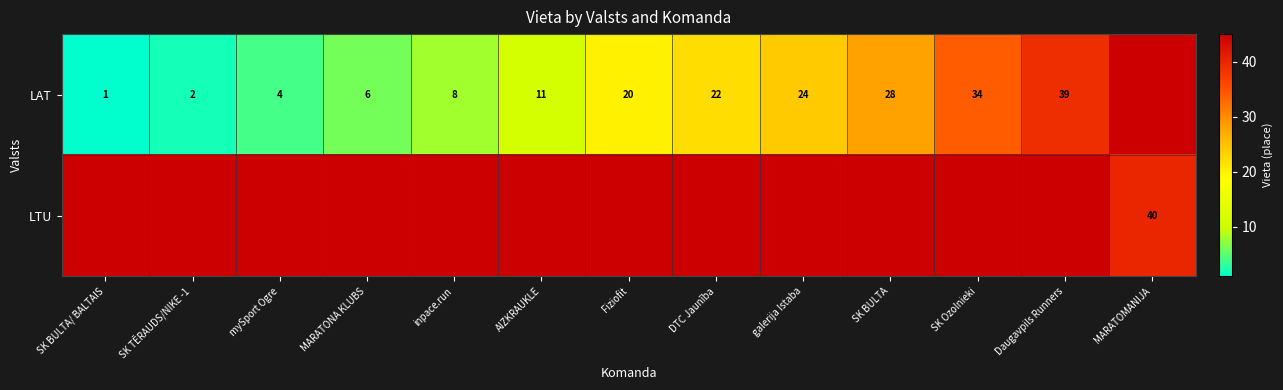

Is it true that LAT equals 5 at DTC Jaunība?

False